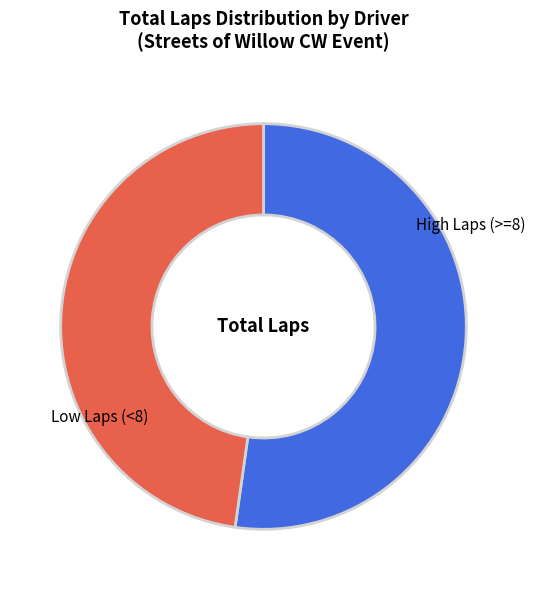

Does any single category account for the majority?

Yes